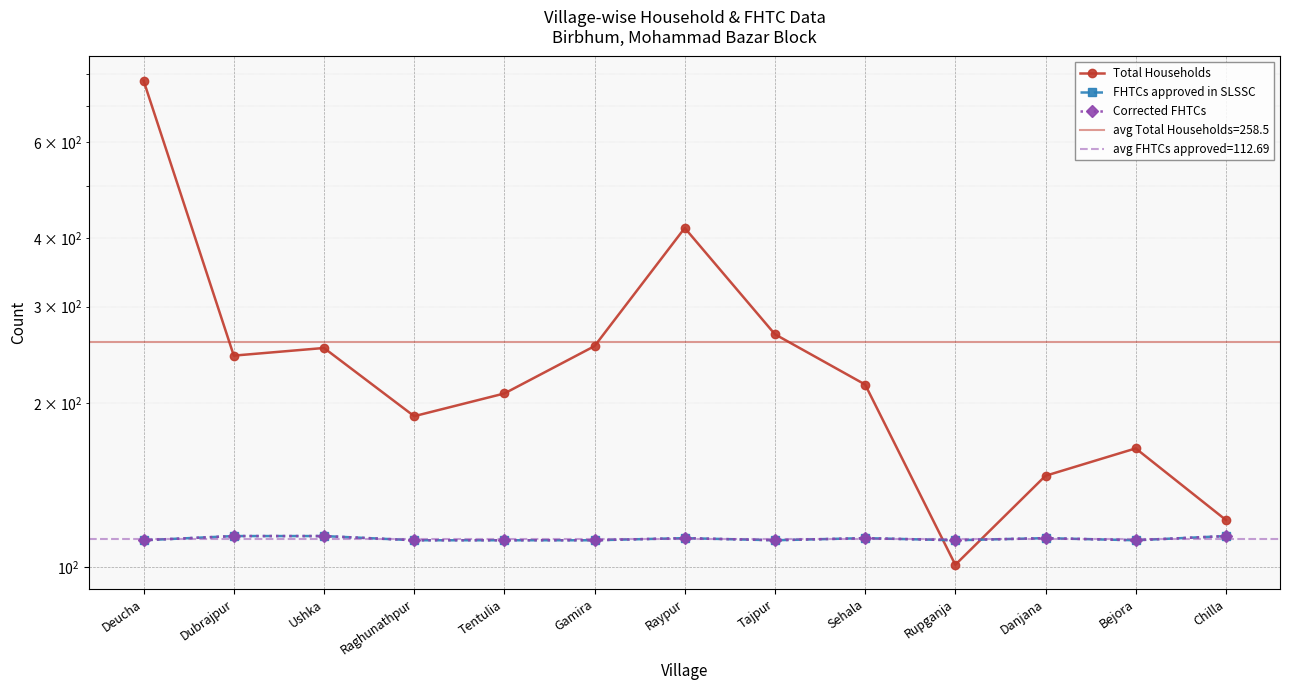

Count the number of data series in this chart.

3